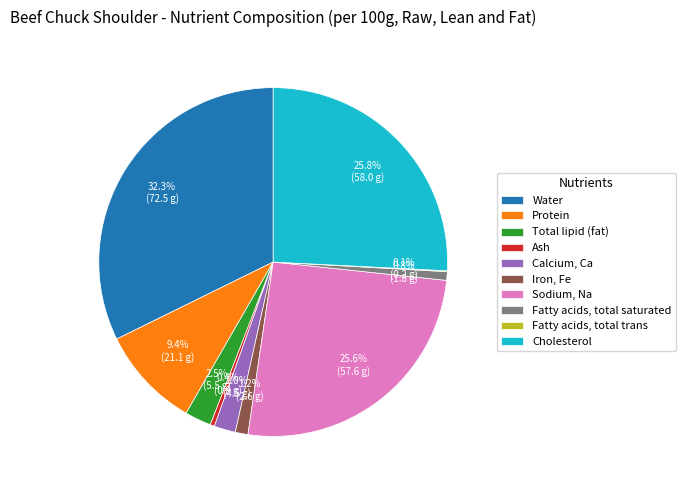

What is the total percentage of Sodium, Na and Ash?

26.0%